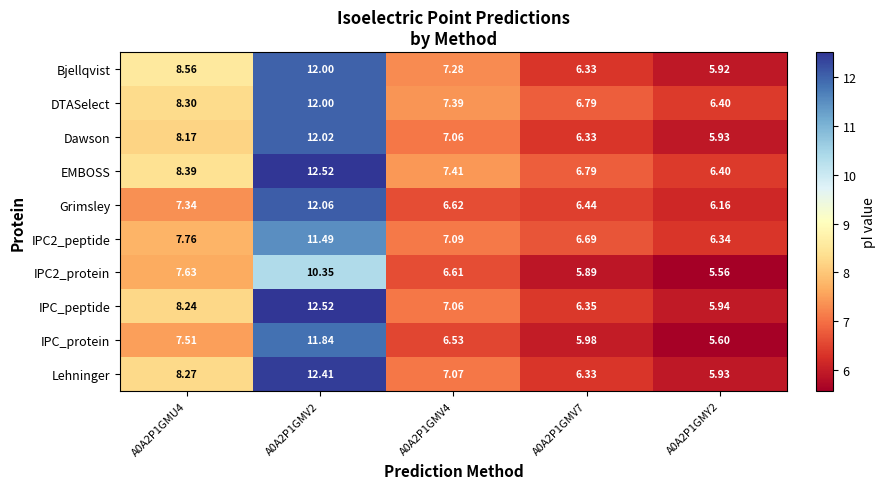

Which series has the widest spread of values?

IPC_peptide